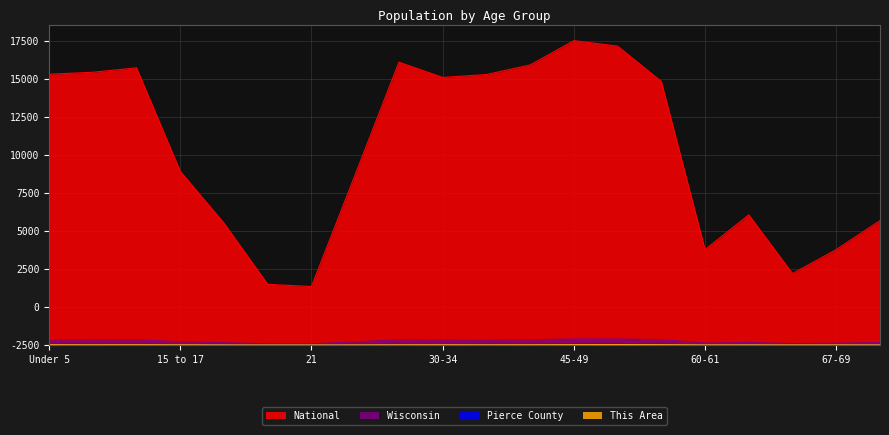

At which category does Pierce County reach its first local peak?

10 to 14